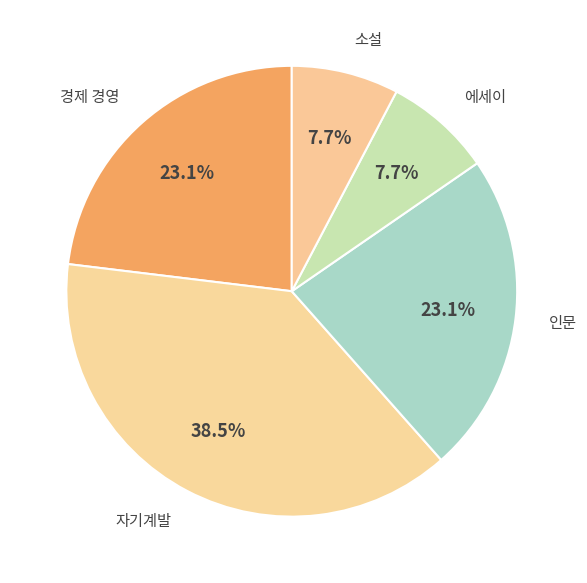

Is there any slice that represents more than half of the pie?

No